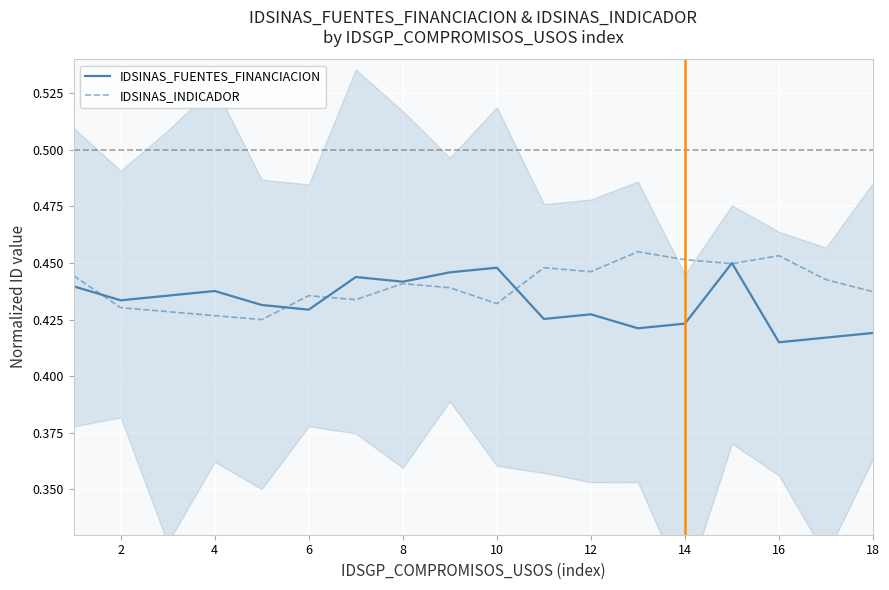

Reading left to right, list all the values displayed in this chart.

IDSINAS_FUENTES_FINANCIACION: 0.4	0.4	0.4	0.4	0.4	0.4	0.4	0.4	0.4	0.4	0.4	0.4	0.4	0.4	0.5	0.4	0.4	0.4
IDSINAS_INDICADOR: 0.4	0.4	0.4	0.4	0.4	0.4	0.4	0.4	0.4	0.4	0.4	0.4	0.5	0.5	0.4	0.5	0.4	0.4